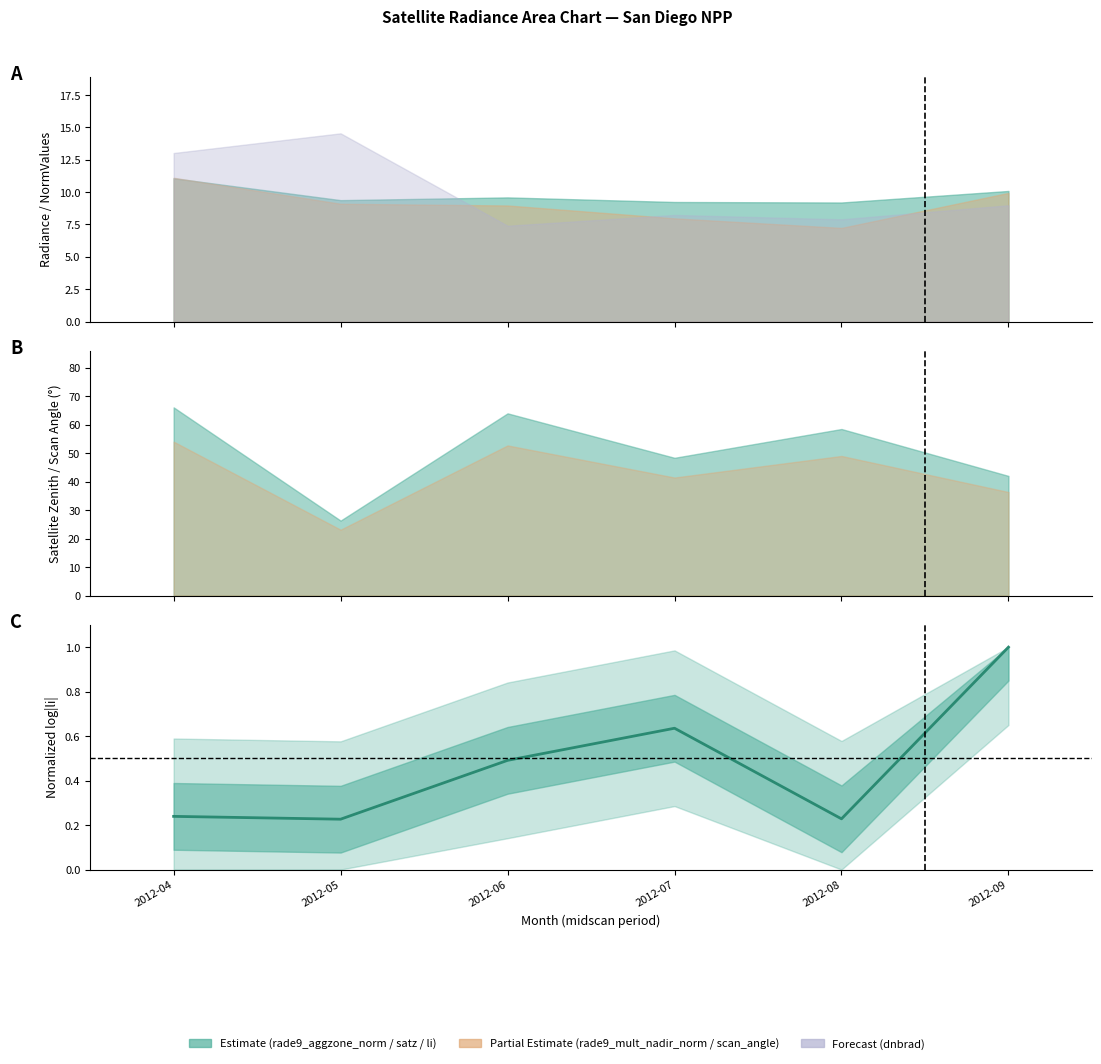

True or false: the data shows 0.4 at 2012-08.

False